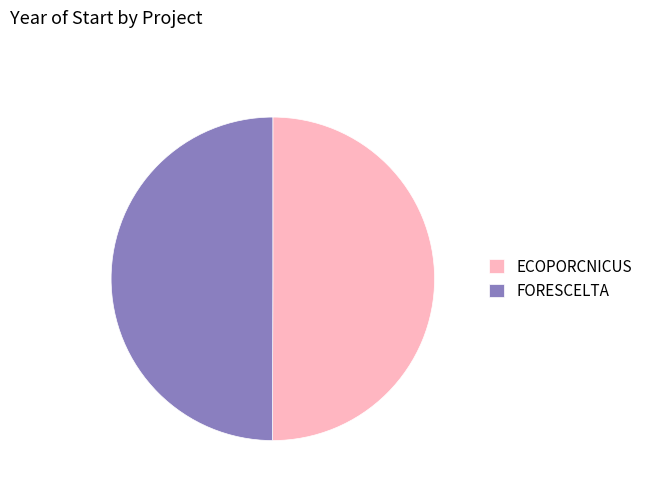

The ECOPORCNICUS slice represents 50% of the pie. True or false?

True